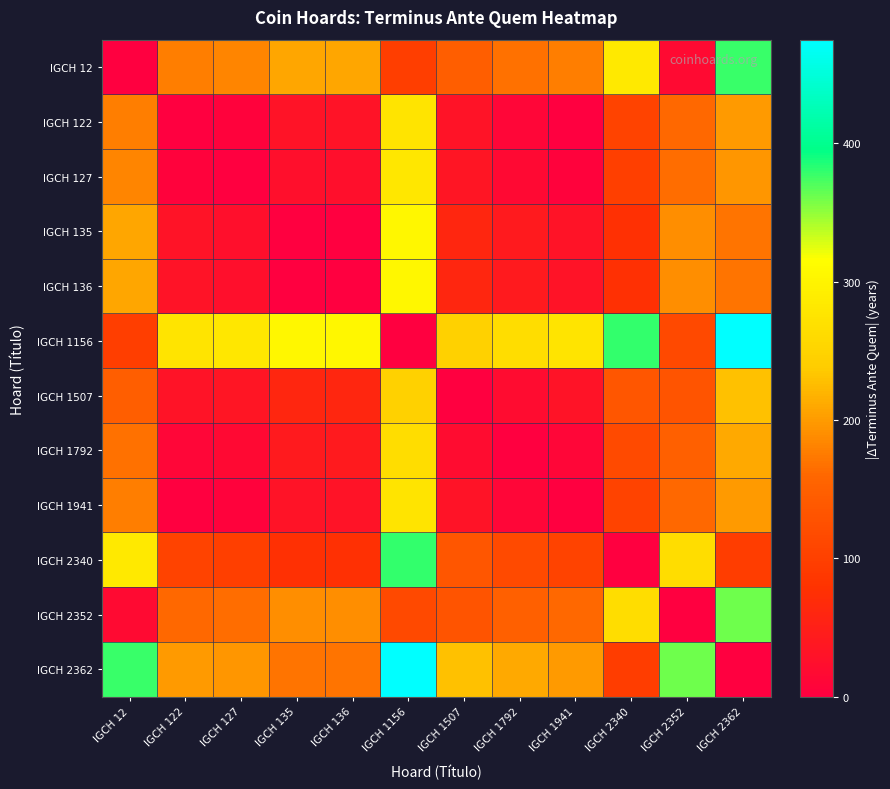

Reading left to right, transcribe all the data shown in this chart.

IGCH 12: IGCH 12=0	IGCH 122=178	IGCH 127=183	IGCH 135=208	IGCH 136=208	IGCH 1156=97	IGCH 1507=148	IGCH 1792=167	IGCH 1941=178	IGCH 2340=283	IGCH 2352=18	IGCH 2362=378
IGCH 122: IGCH 12=178	IGCH 122=0	IGCH 127=5	IGCH 135=30	IGCH 136=30	IGCH 1156=275	IGCH 1507=30	IGCH 1792=11	IGCH 1941=0	IGCH 2340=105	IGCH 2352=160	IGCH 2362=200
IGCH 127: IGCH 12=183	IGCH 122=5	IGCH 127=0	IGCH 135=25	IGCH 136=25	IGCH 1156=280	IGCH 1507=35	IGCH 1792=16	IGCH 1941=5	IGCH 2340=100	IGCH 2352=165	IGCH 2362=195
IGCH 135: IGCH 12=208	IGCH 122=30	IGCH 127=25	IGCH 135=0	IGCH 136=0	IGCH 1156=305	IGCH 1507=60	IGCH 1792=41	IGCH 1941=30	IGCH 2340=75	IGCH 2352=190	IGCH 2362=170
IGCH 136: IGCH 12=208	IGCH 122=30	IGCH 127=25	IGCH 135=0	IGCH 136=0	IGCH 1156=305	IGCH 1507=60	IGCH 1792=41	IGCH 1941=30	IGCH 2340=75	IGCH 2352=190	IGCH 2362=170
IGCH 1156: IGCH 12=97	IGCH 122=275	IGCH 127=280	IGCH 135=305	IGCH 136=305	IGCH 1156=0	IGCH 1507=245	IGCH 1792=264	IGCH 1941=275	IGCH 2340=380	IGCH 2352=115	IGCH 2362=475
IGCH 1507: IGCH 12=148	IGCH 122=30	IGCH 127=35	IGCH 135=60	IGCH 136=60	IGCH 1156=245	IGCH 1507=0	IGCH 1792=19	IGCH 1941=30	IGCH 2340=135	IGCH 2352=130	IGCH 2362=230
IGCH 1792: IGCH 12=167	IGCH 122=11	IGCH 127=16	IGCH 135=41	IGCH 136=41	IGCH 1156=264	IGCH 1507=19	IGCH 1792=0	IGCH 1941=11	IGCH 2340=116	IGCH 2352=149	IGCH 2362=211
IGCH 1941: IGCH 12=178	IGCH 122=0	IGCH 127=5	IGCH 135=30	IGCH 136=30	IGCH 1156=275	IGCH 1507=30	IGCH 1792=11	IGCH 1941=0	IGCH 2340=105	IGCH 2352=160	IGCH 2362=200
IGCH 2340: IGCH 12=283	IGCH 122=105	IGCH 127=100	IGCH 135=75	IGCH 136=75	IGCH 1156=380	IGCH 1507=135	IGCH 1792=116	IGCH 1941=105	IGCH 2340=0	IGCH 2352=265	IGCH 2362=95
IGCH 2352: IGCH 12=18	IGCH 122=160	IGCH 127=165	IGCH 135=190	IGCH 136=190	IGCH 1156=115	IGCH 1507=130	IGCH 1792=149	IGCH 1941=160	IGCH 2340=265	IGCH 2352=0	IGCH 2362=360
IGCH 2362: IGCH 12=378	IGCH 122=200	IGCH 127=195	IGCH 135=170	IGCH 136=170	IGCH 1156=475	IGCH 1507=230	IGCH 1792=211	IGCH 1941=200	IGCH 2340=95	IGCH 2352=360	IGCH 2362=0